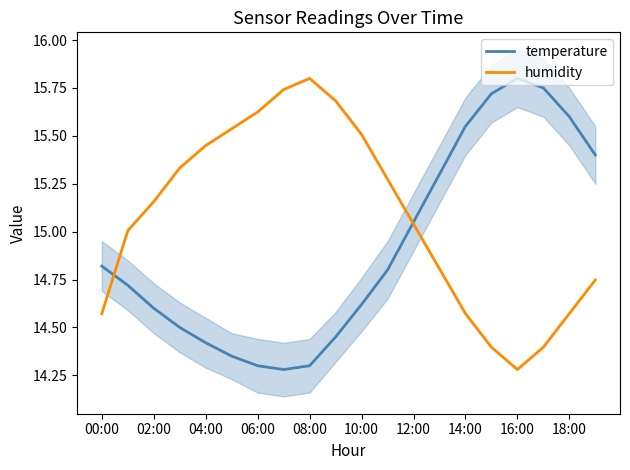

The value of temperature at 11 is 14.8. True or false?

True